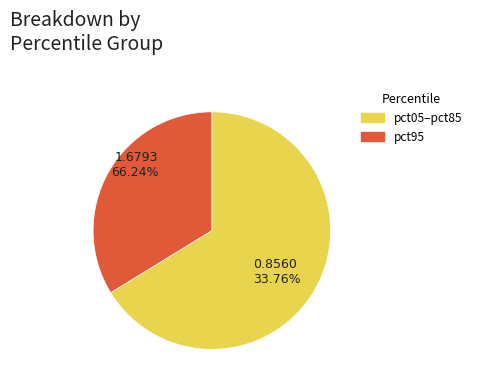

Does pct95 represent more than half of the total?

No